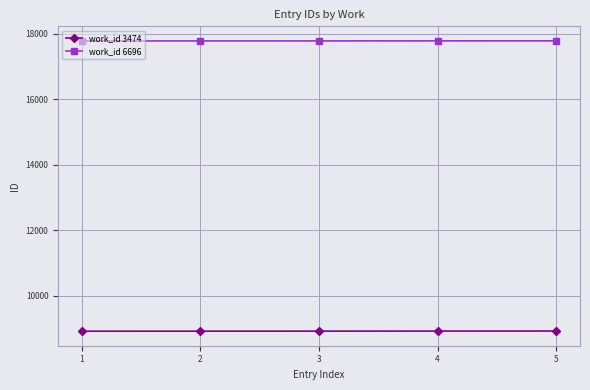

What is the difference between the maximum and minimum values in the work_id 3474 series?

6